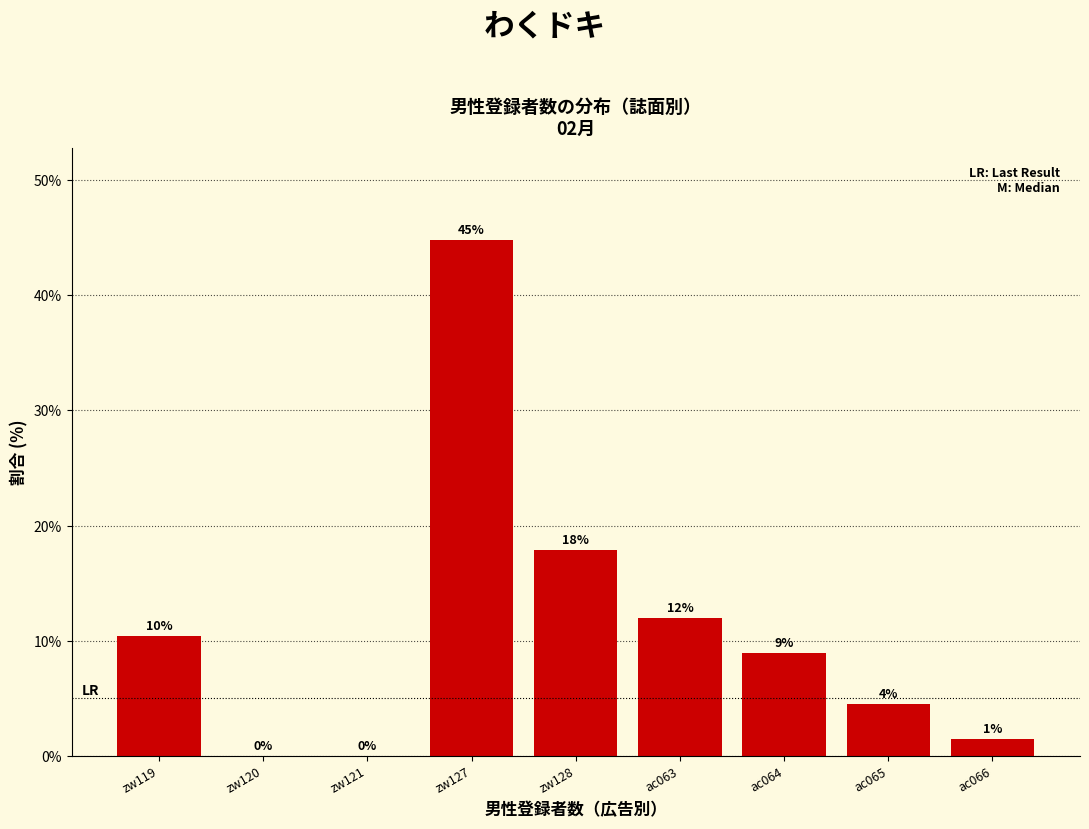

Which label corresponds to the largest value in the chart?

zw127